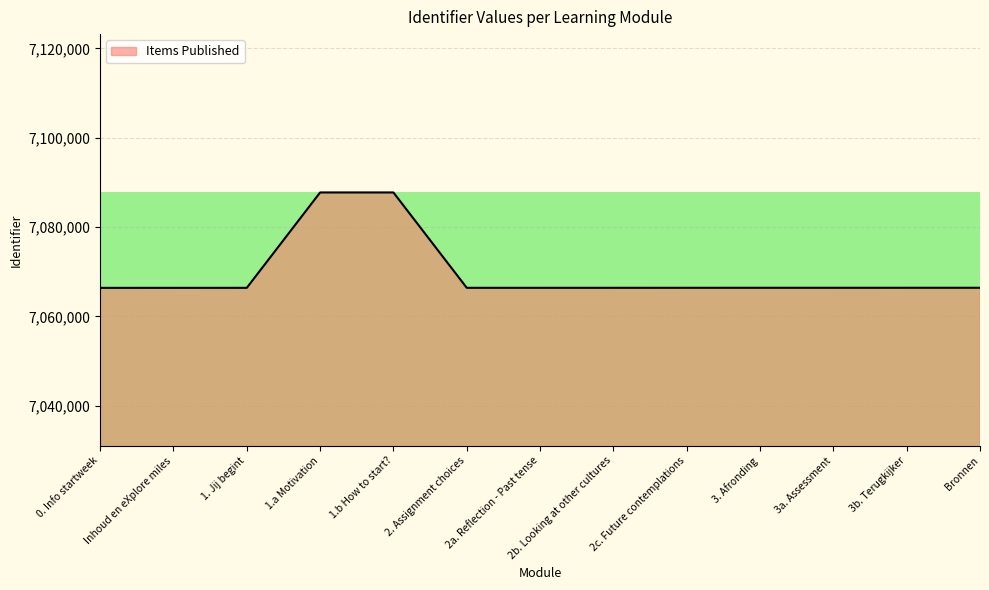

The value at 1. Jij begint is 7066414. True or false?

True